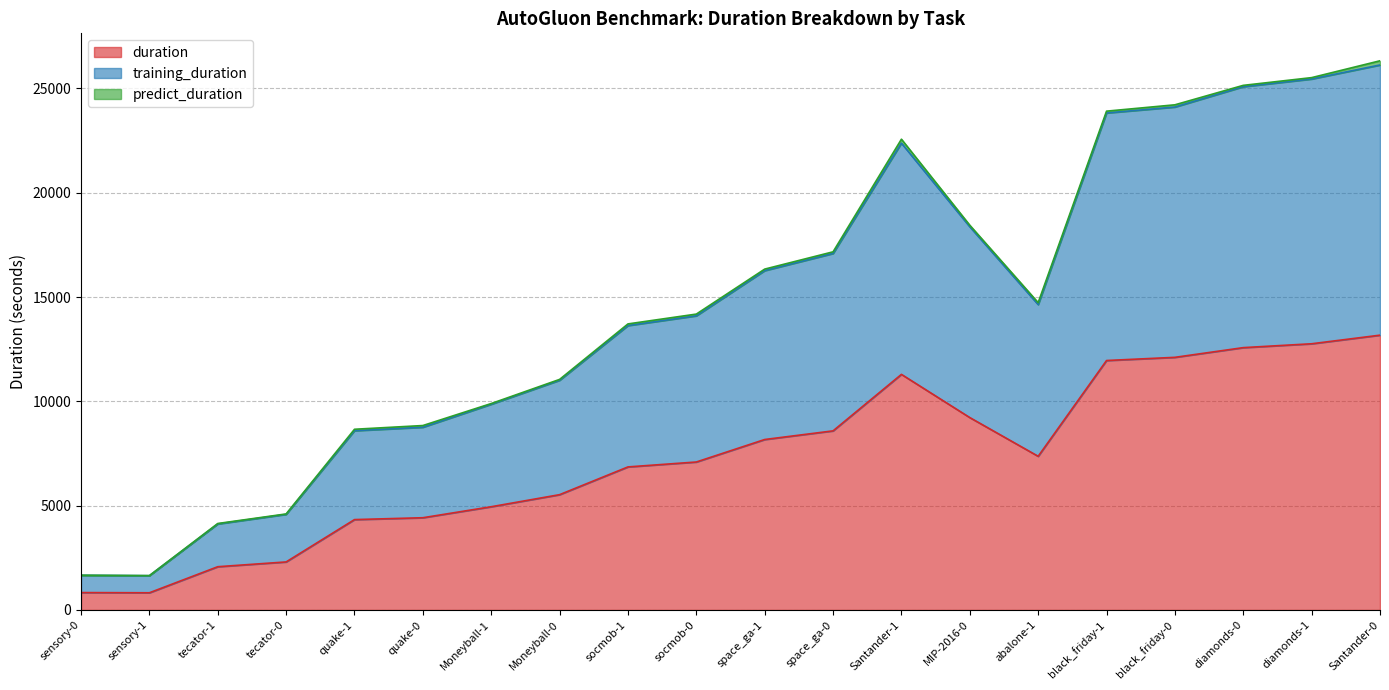

The training_duration series shows 34428.3 at diamonds-1. True or false?

False